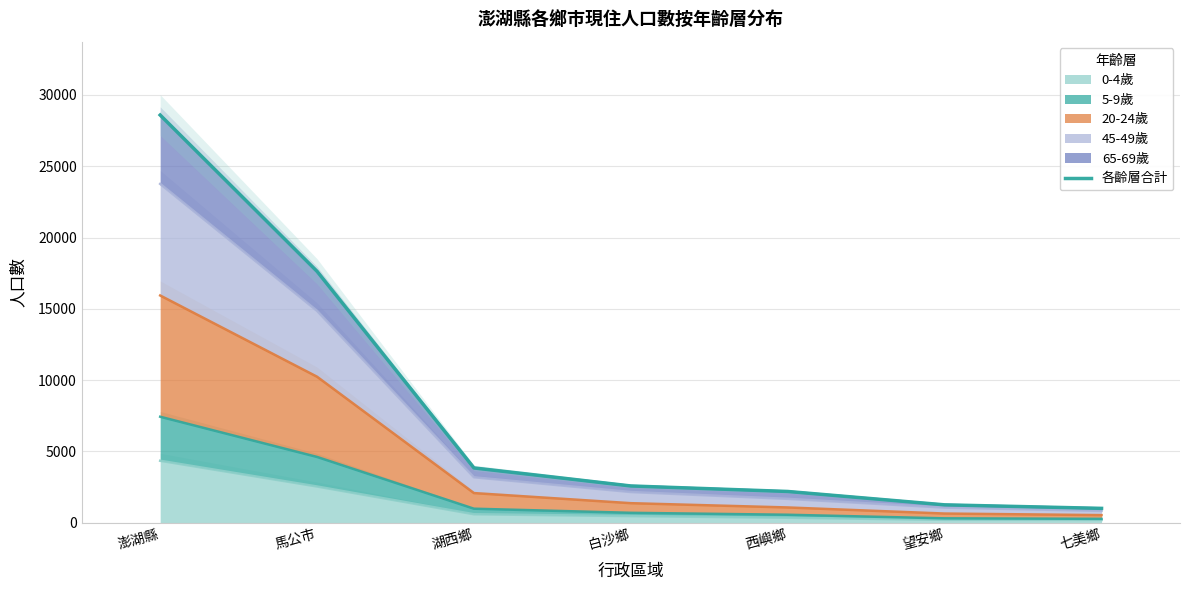

Reading left to right, extract all data points from this chart.

澎湖縣=28593	馬公市=17631	湖西鄉=3843	白沙鄉=2579	西嶼鄉=2193	望安鄉=1255	七美鄉=1008